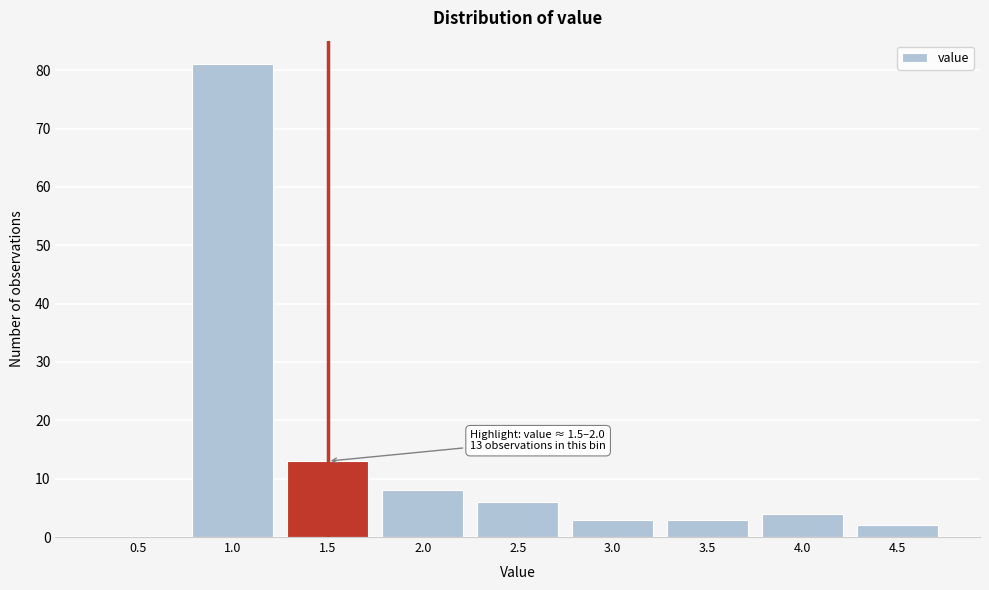

Reading left to right, transcribe all the data shown in this chart.

0.5=0	1.0=81	1.5=13	2.0=8	2.5=6	3.0=3	3.5=3	4.0=4	4.5=2